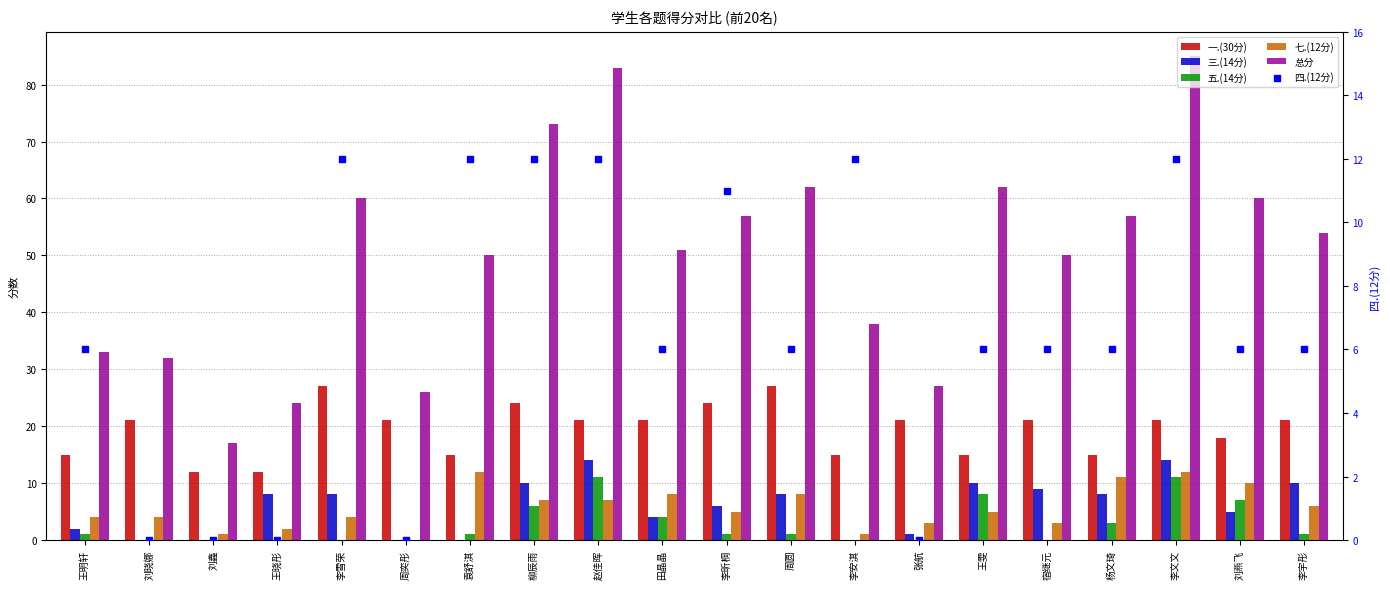

At which category is the sum across all series the highest?

李文文